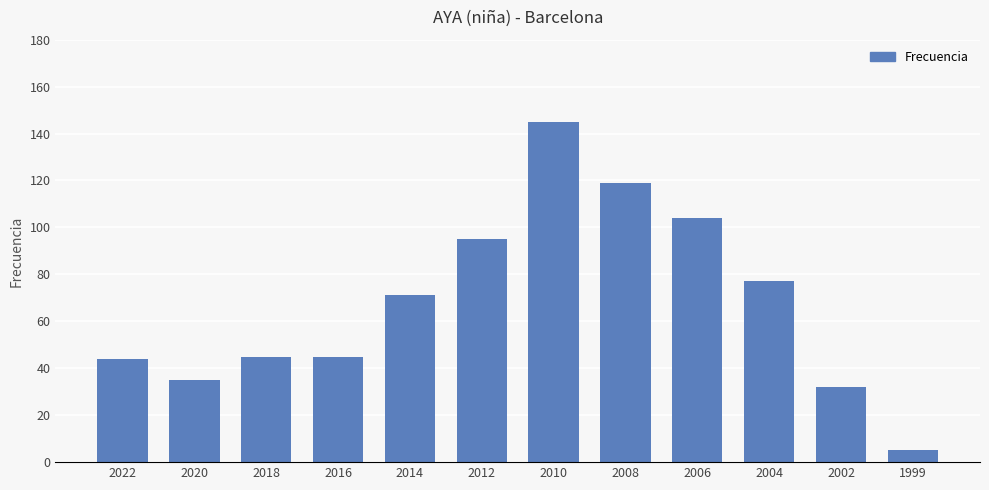

What is the minimum value shown in the chart?

5